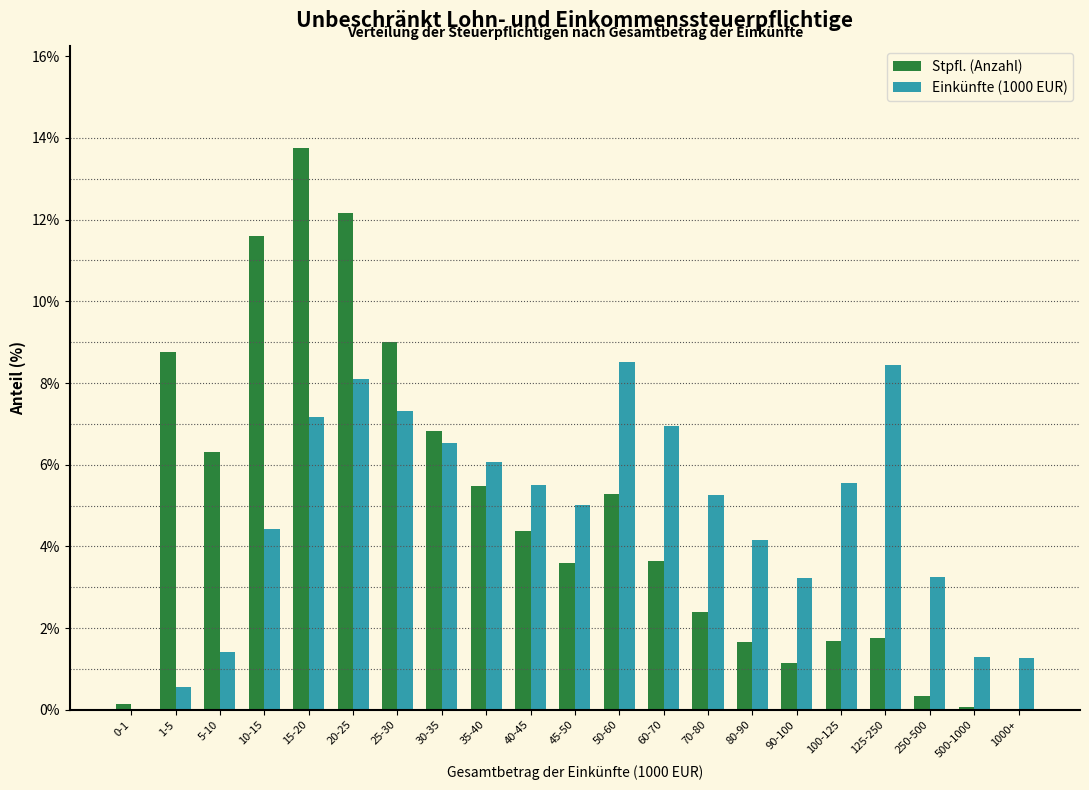

What is the sum of the Einkünfte (1000 EUR) values at 80-90 and 250-500?

7.4